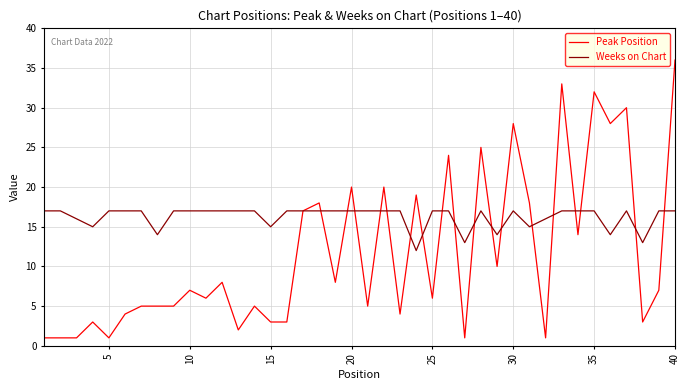

What is the difference between the maximum and second lowest values in the Peak Position series?

35